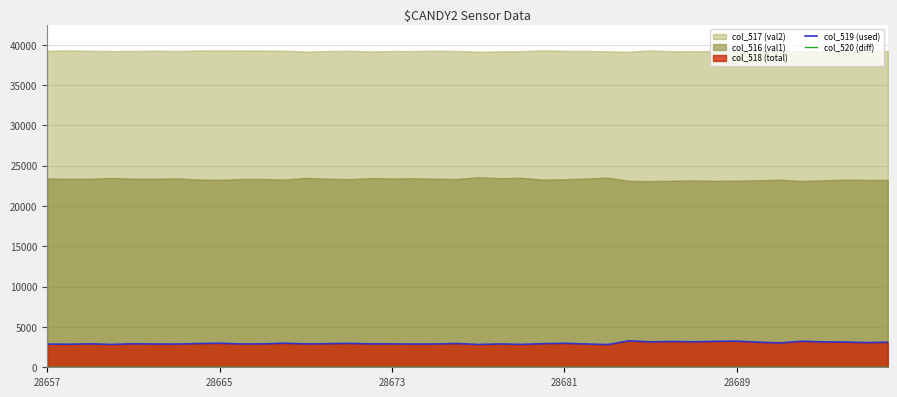

Which label corresponds to the smallest value in the chart?

28665